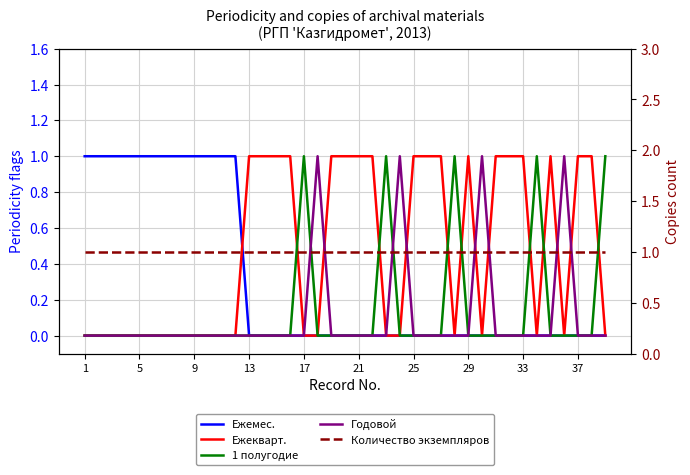

How many times do 1 полугодие and Годовой cross each other?

2